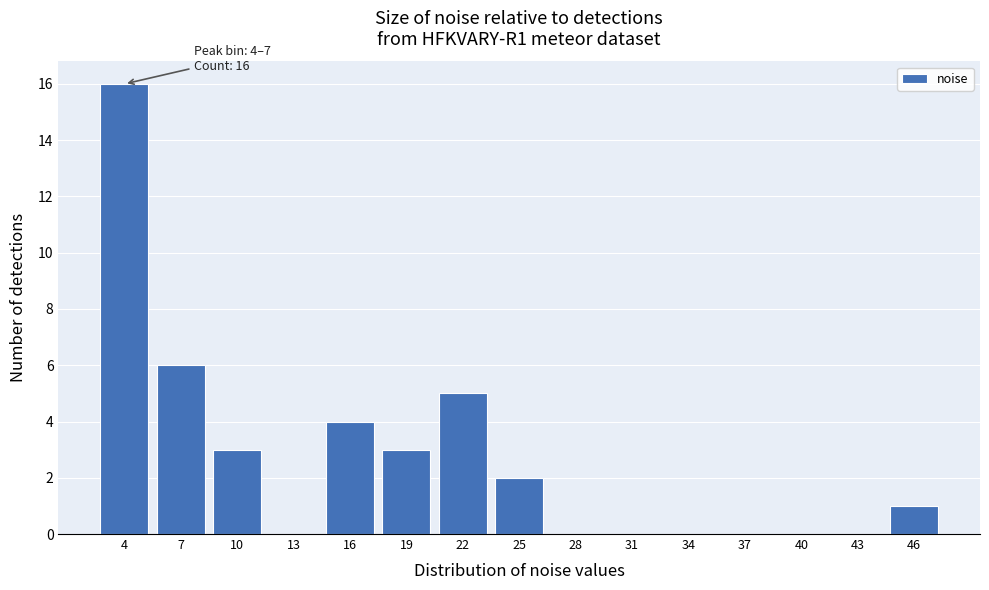

Reading left to right, transcribe all the data shown in this chart.

4=16	7=6	10=3	13=0	16=4	19=3	22=5	25=2	28=0	31=0	34=0	37=0	40=0	43=0	46=1